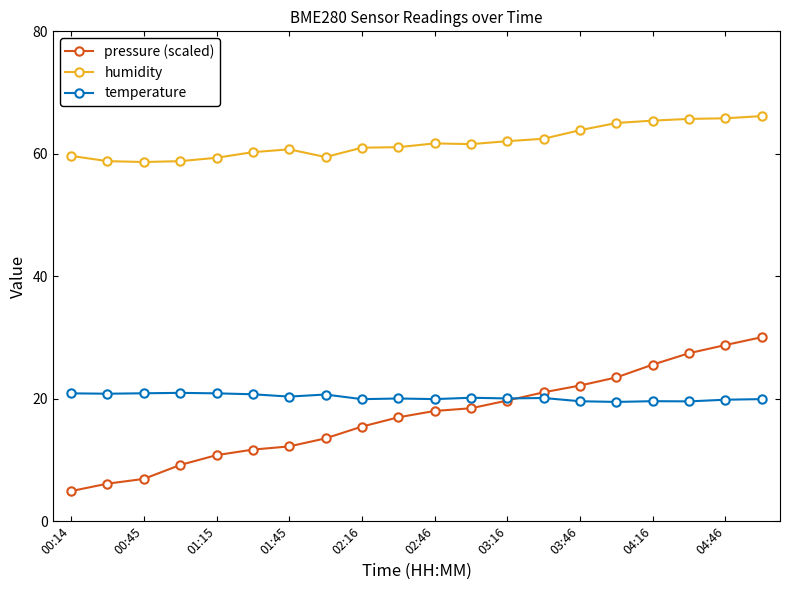

How many series are shown in this chart?

3